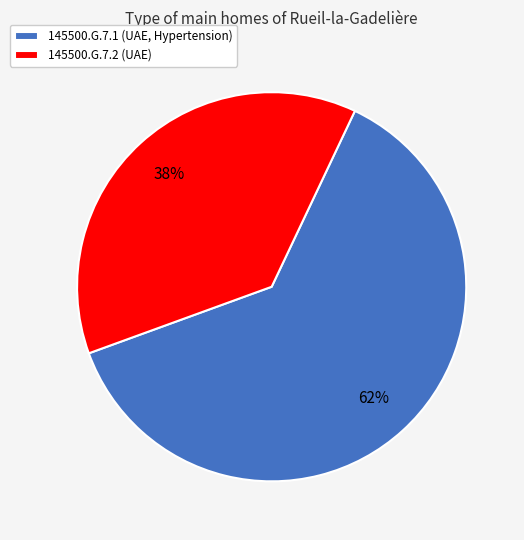

Count the number of slices in the pie.

2